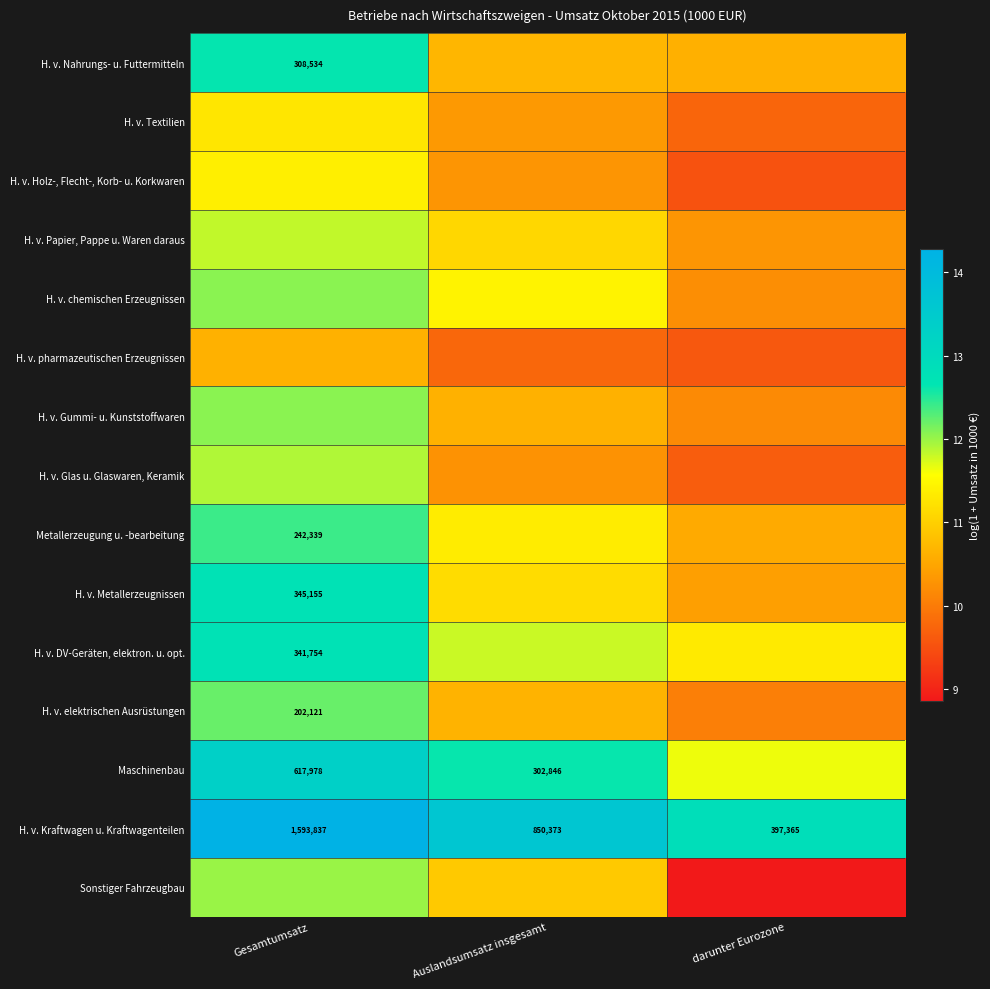

At which category is the sum across all series the highest?

Gesamtumsatz